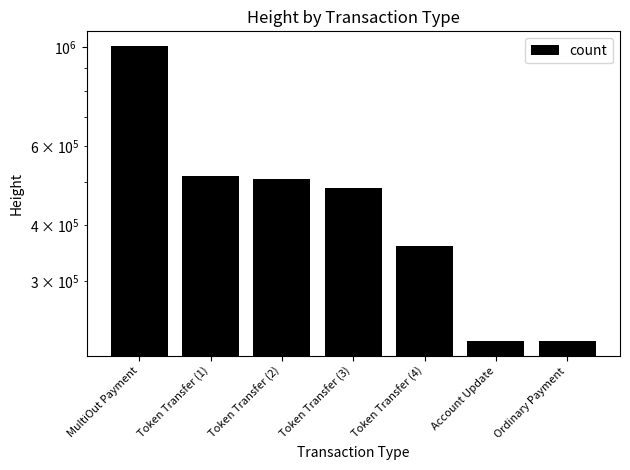

The chart shows a value of 169190 at Token Transfer (4). True or false?

False